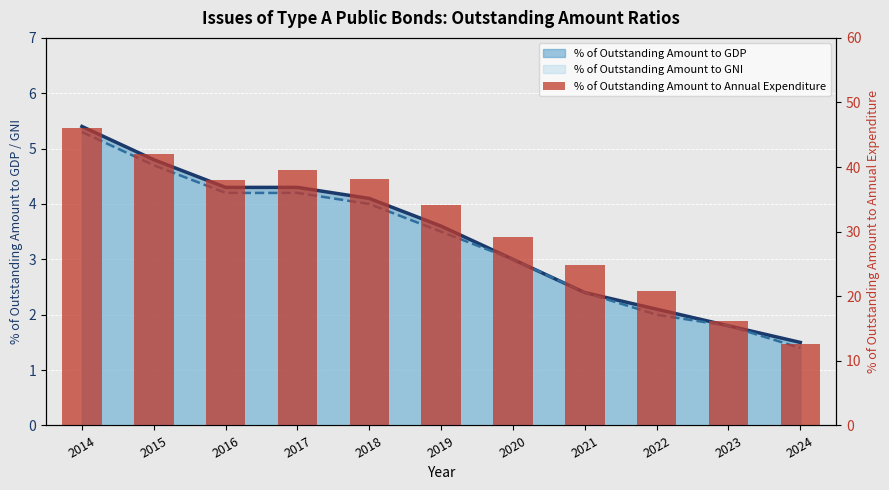

What is the ratio of the value at 2014 to the value at 2024?

3.7